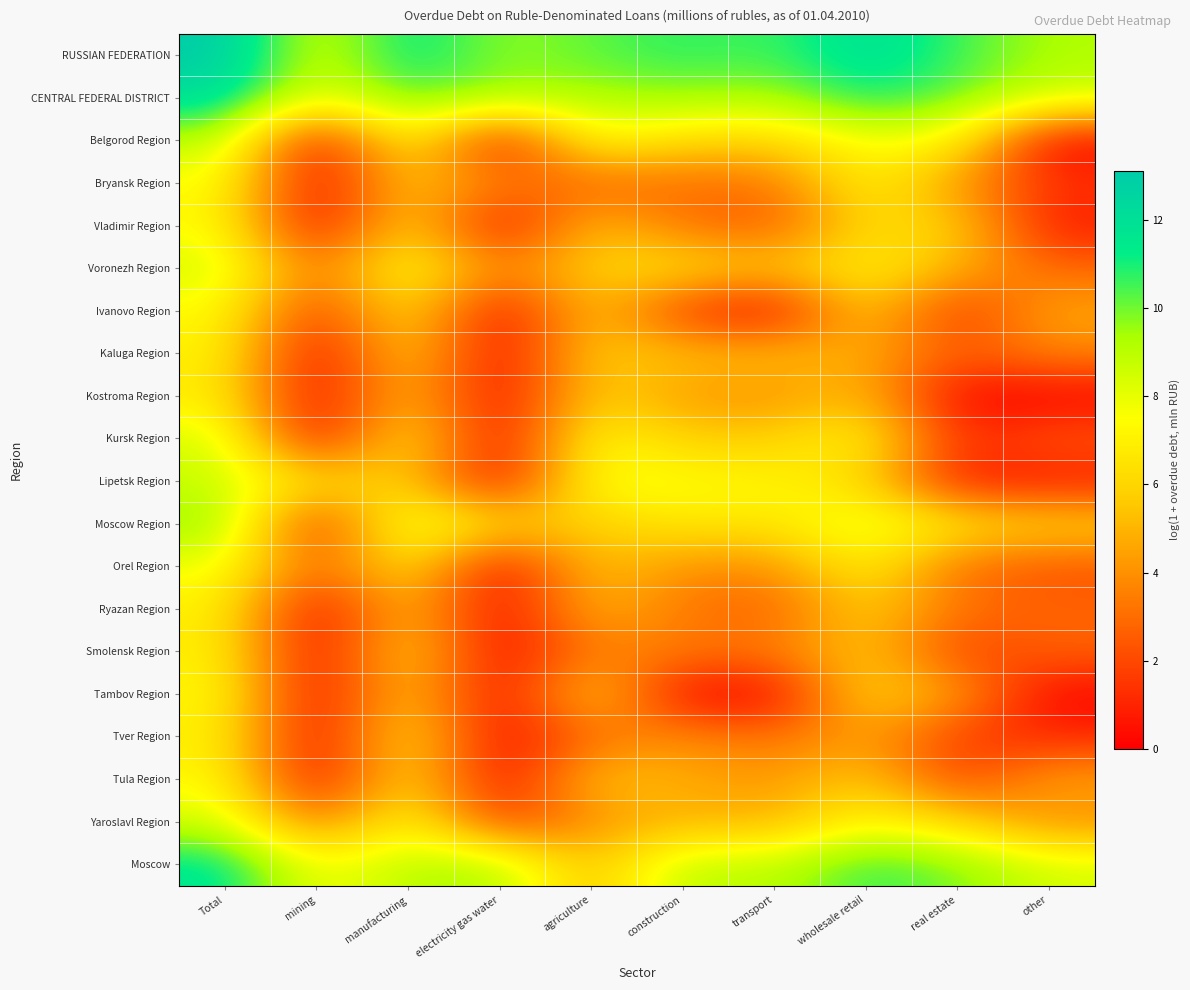

At electricity gas water, list the series in order from largest to smallest.

RUSSIAN FEDERATION, CENTRAL FEDERAL DISTRICT, Moscow, Moscow Region, Voronezh Region, Bryansk Region, Yaroslavl Region, Belgorod Region, Vladimir Region, Ivanovo Region, Kaluga Region, Kostroma Region, Kursk Region, Lipetsk Region, Orel Region, Ryazan Region, Smolensk Region, Tambov Region, Tver Region, Tula Region